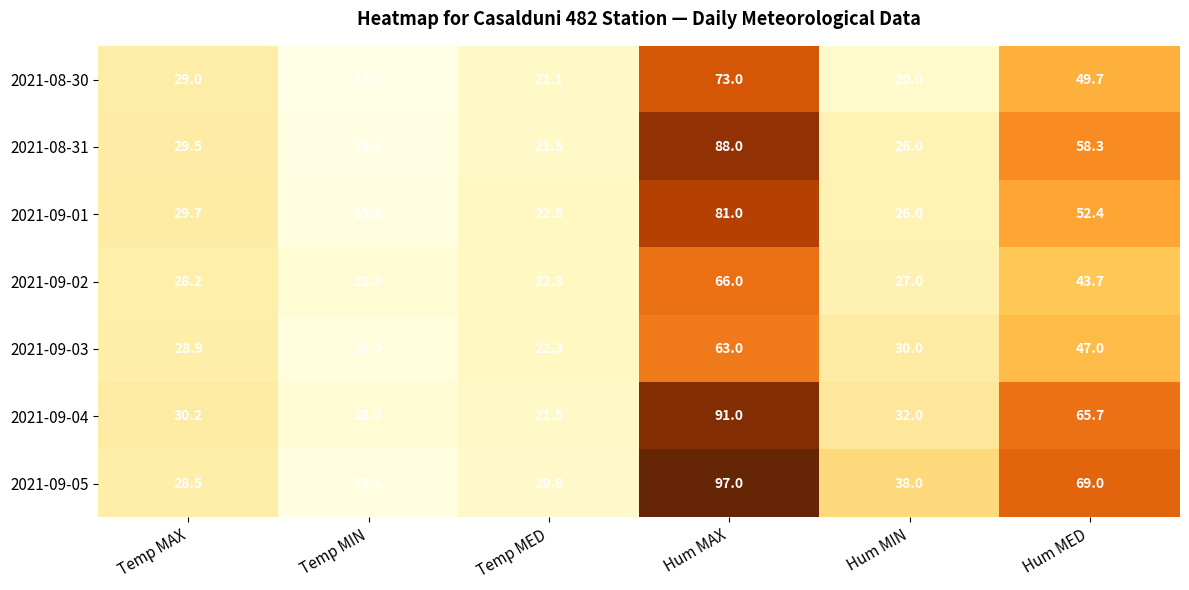

How many categories are shown in the chart?

6